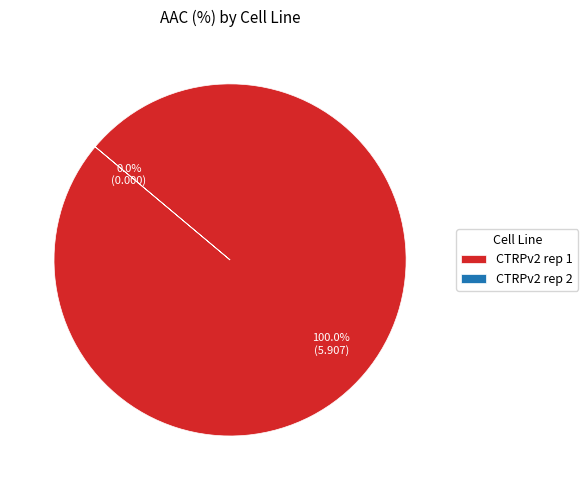

Which slice is the largest?

CTRPv2 rep 1